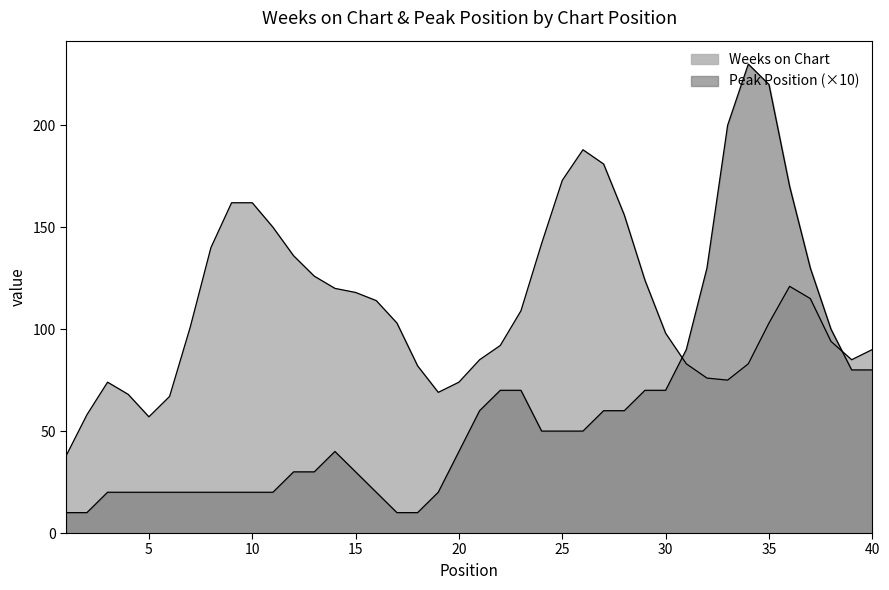

Does the chart have visible grid lines?

No